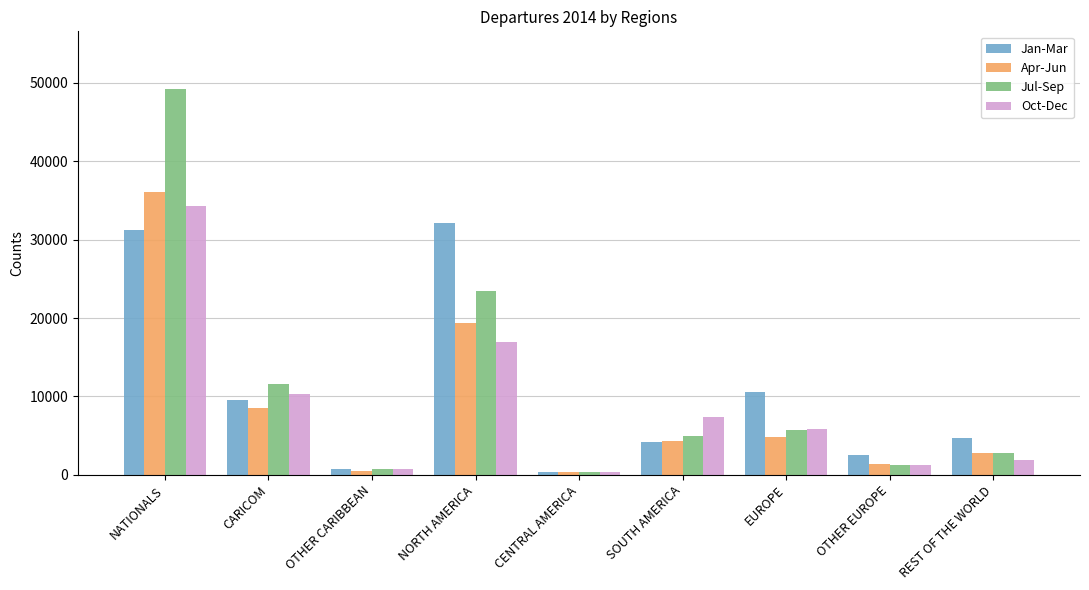

What is the difference between the highest and lowest values at EUROPE?

5758